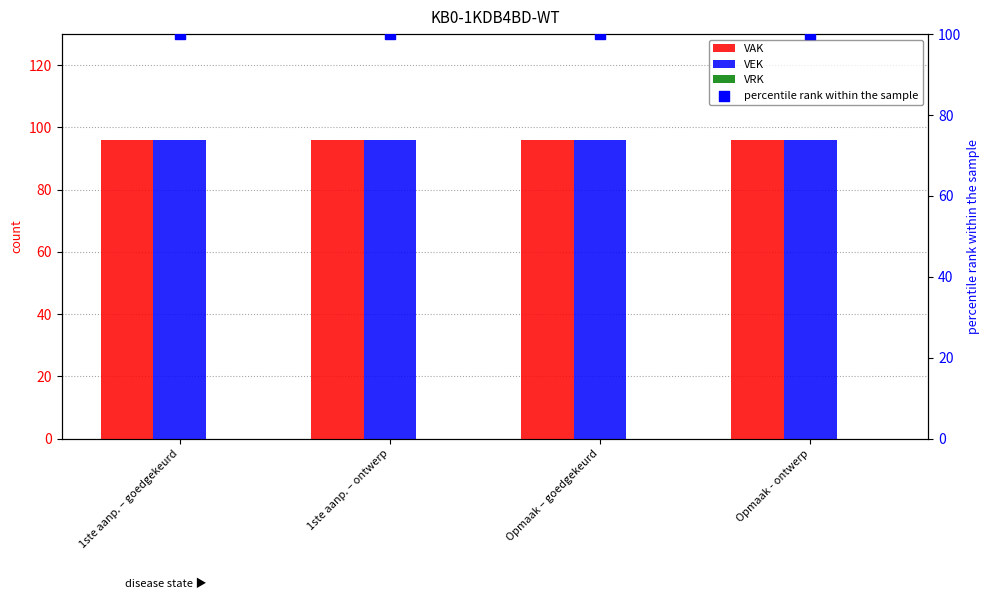

What is the total value across all series at 1ste aanp. – ontwerp?

292